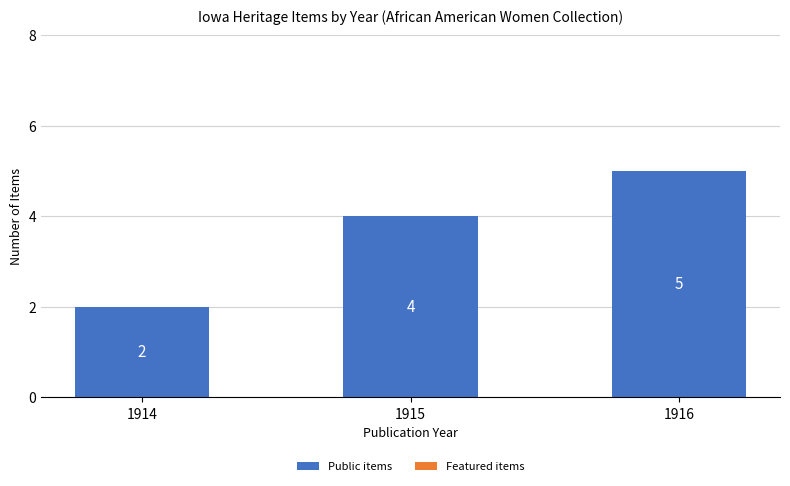

Between 1914 and 1915, which is larger?

1915